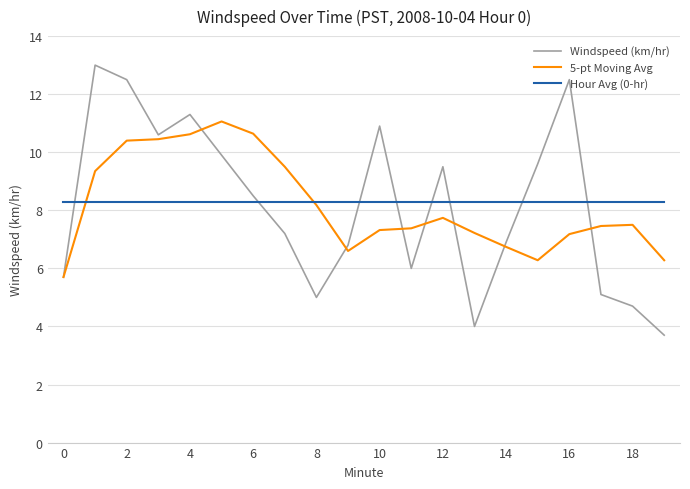

Rank the series by their maximum value, from highest to lowest.

Windspeed (km/hr), 5-pt Moving Avg, Hour Avg (0-hr)